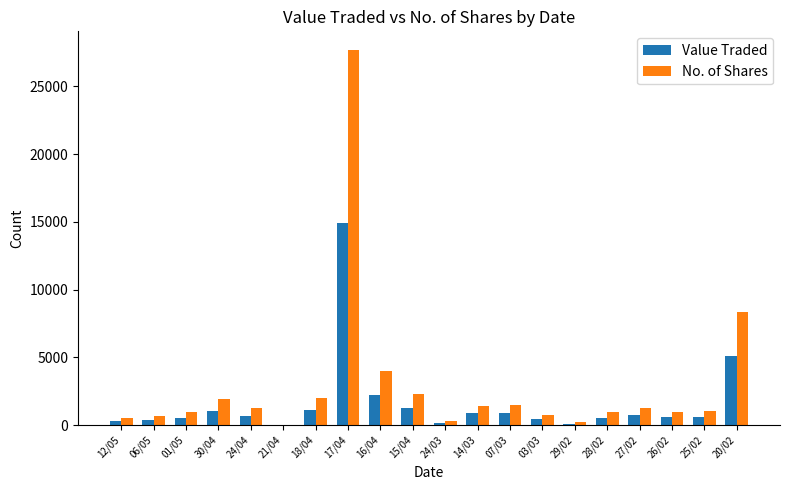

What is the maximum value shown in the chart?

27684